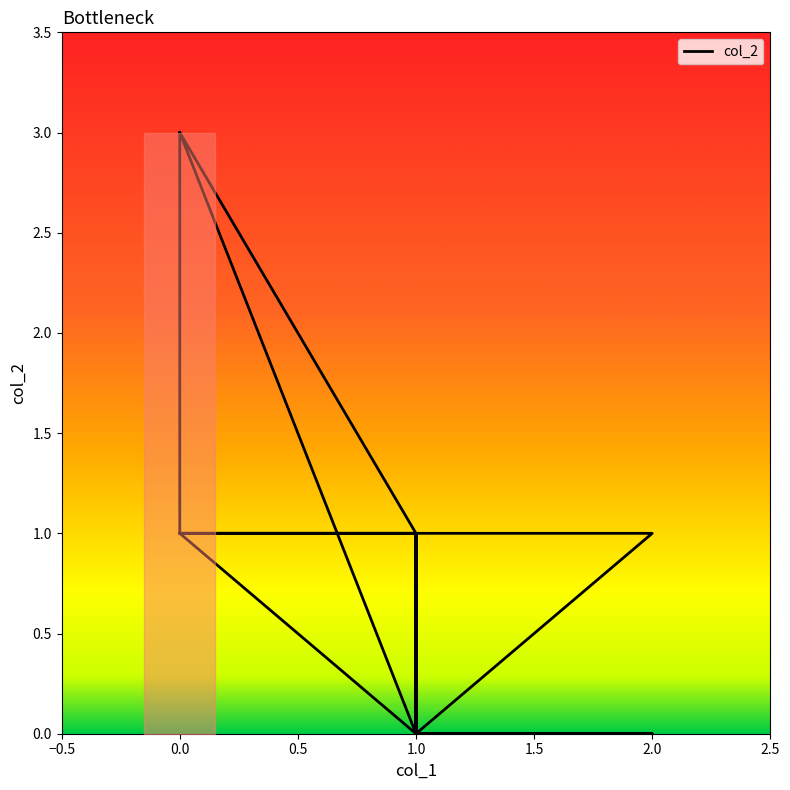

Does the chart have visible grid lines?

No